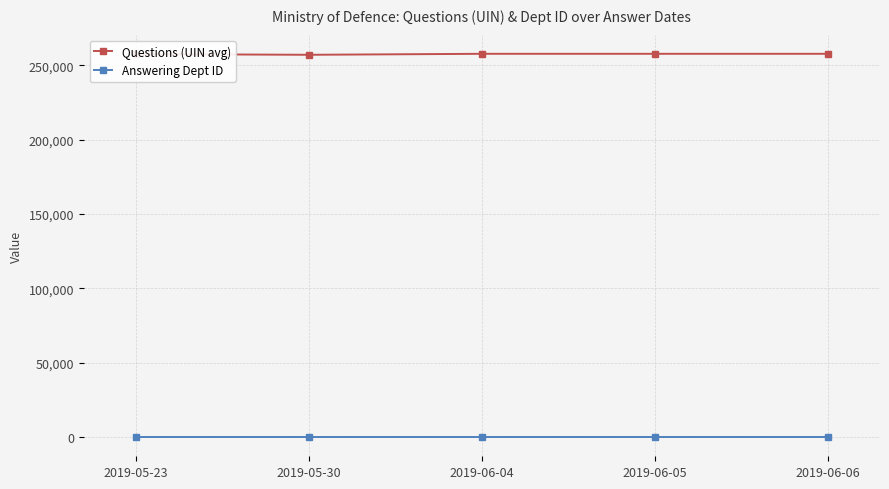

True or false: Questions (UIN avg) and Answering Dept ID cross at least once.

False